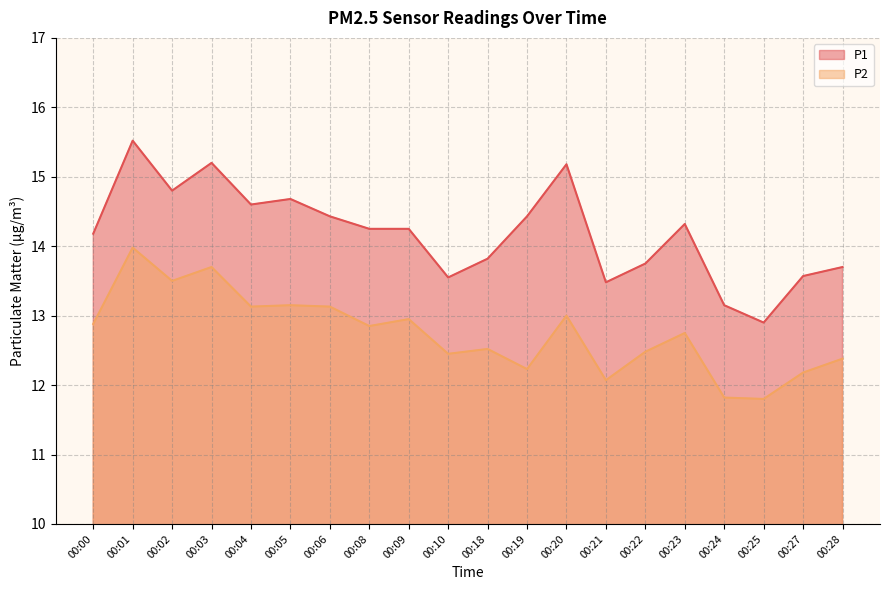

Read the P2 value at 00:05.

13.2